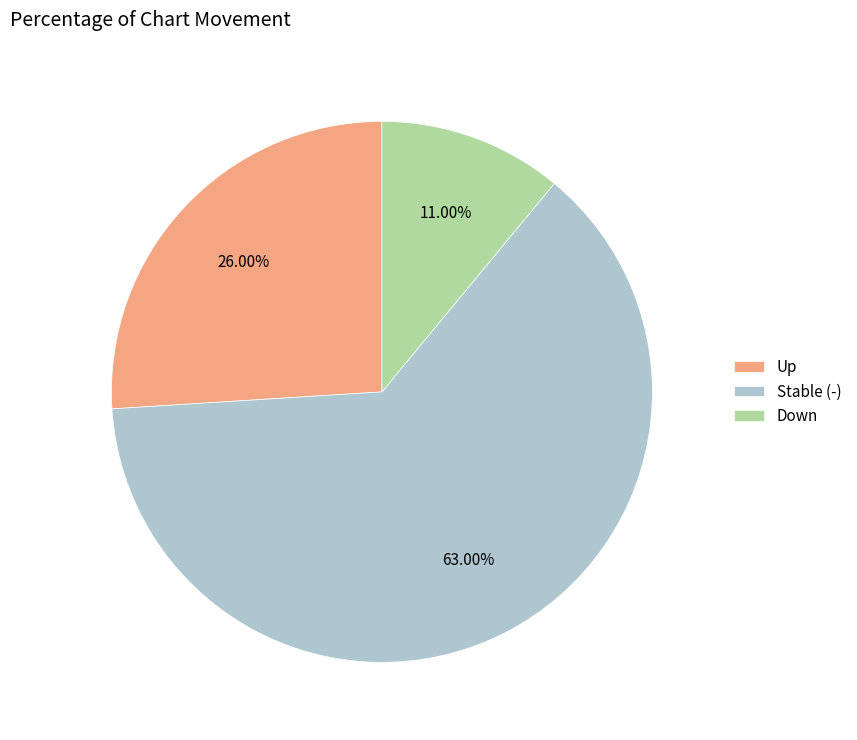

Rank the categories by value from lowest to highest.

Down, Up, Stable (-)